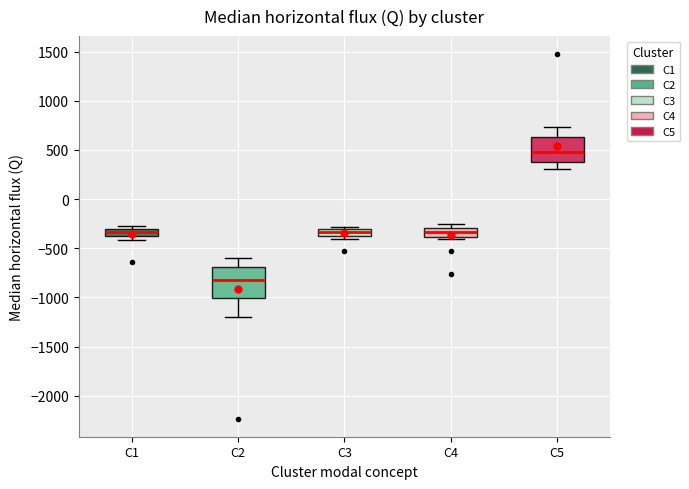

Which box has the lowest median line?

C2